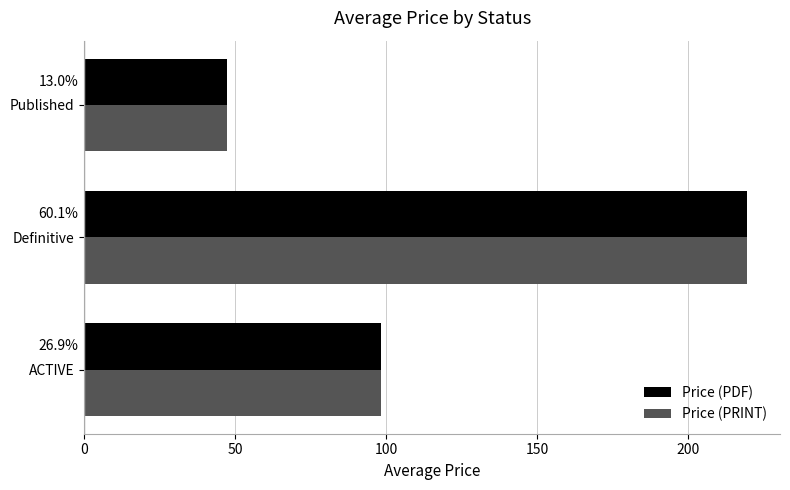

What are all the series names shown in the legend?

Price (PDF), Price (PRINT)